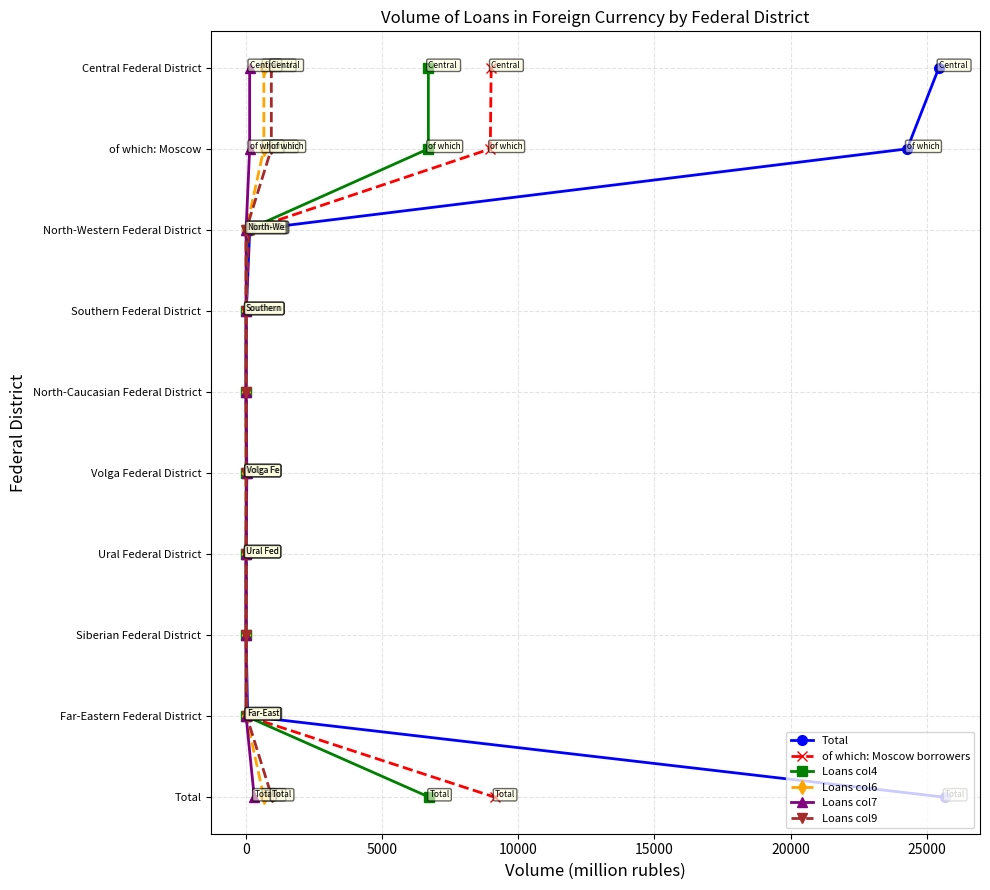

At how many categories does at least one series exceed 2?

7